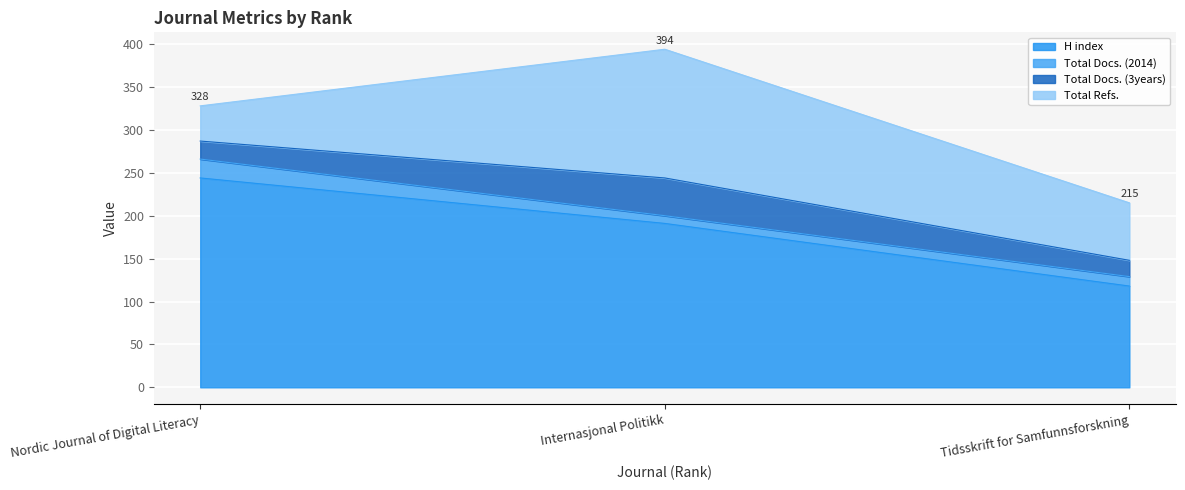

Which category has the lowest value across all series?

Internasjonal Politikk